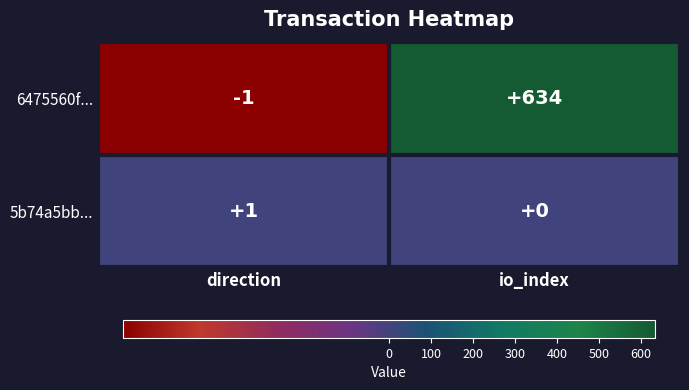

Count the number of data series in this chart.

2